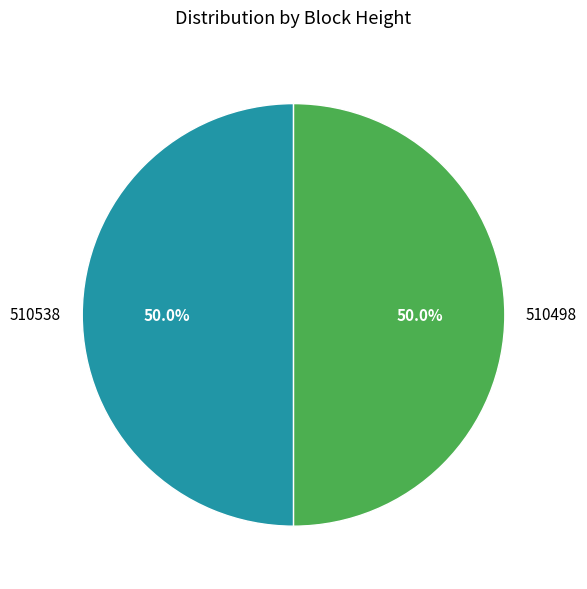

How much of the chart is everything except 510538?

50.0%